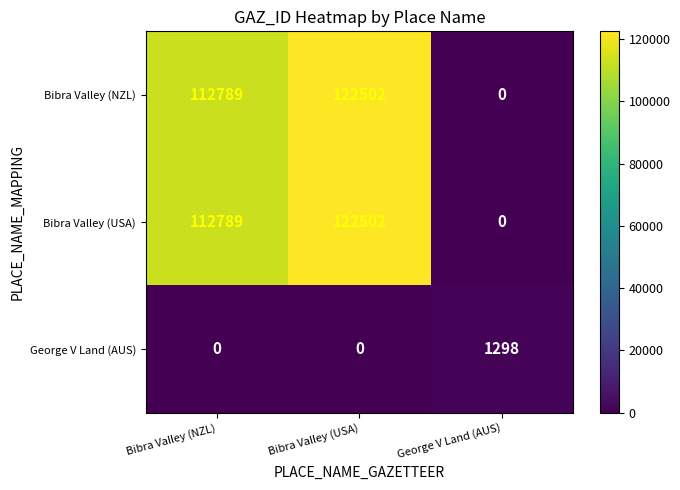

How many data points in George V Land (AUS) are above 0?

1